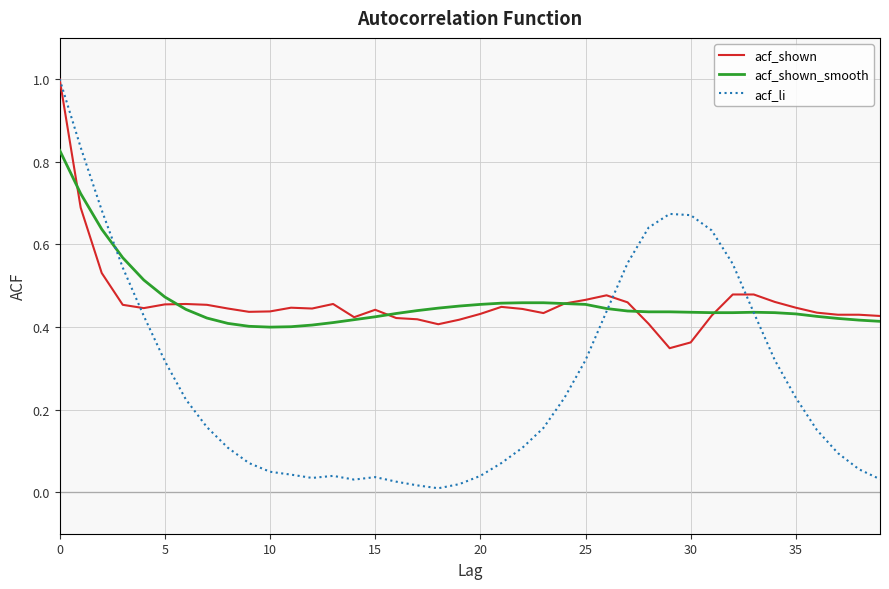

What is the maximum value shown in the chart?

1.0